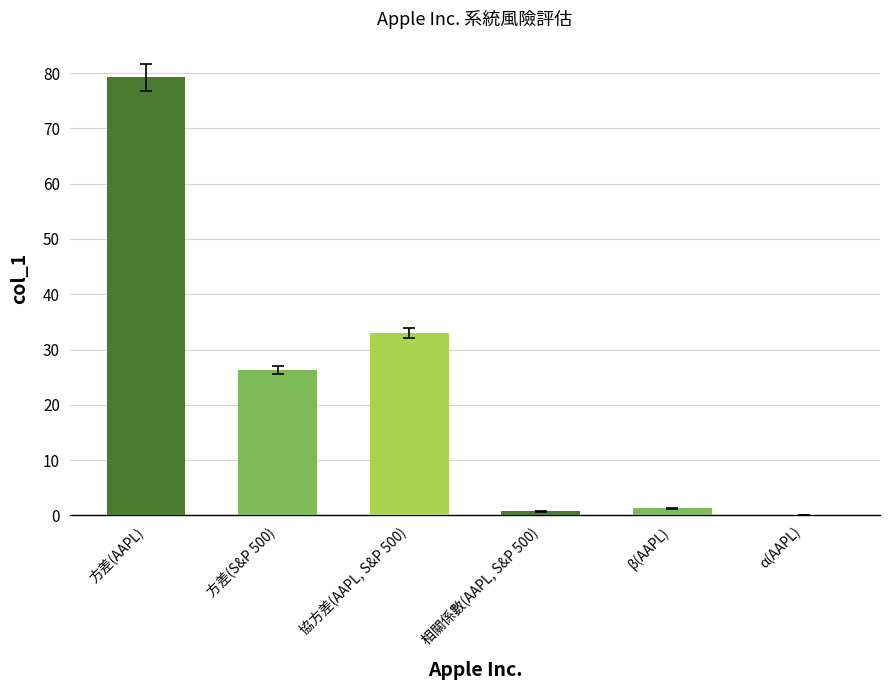

At which label is the value closest to 39?

協方差(AAPL, S&P 500)